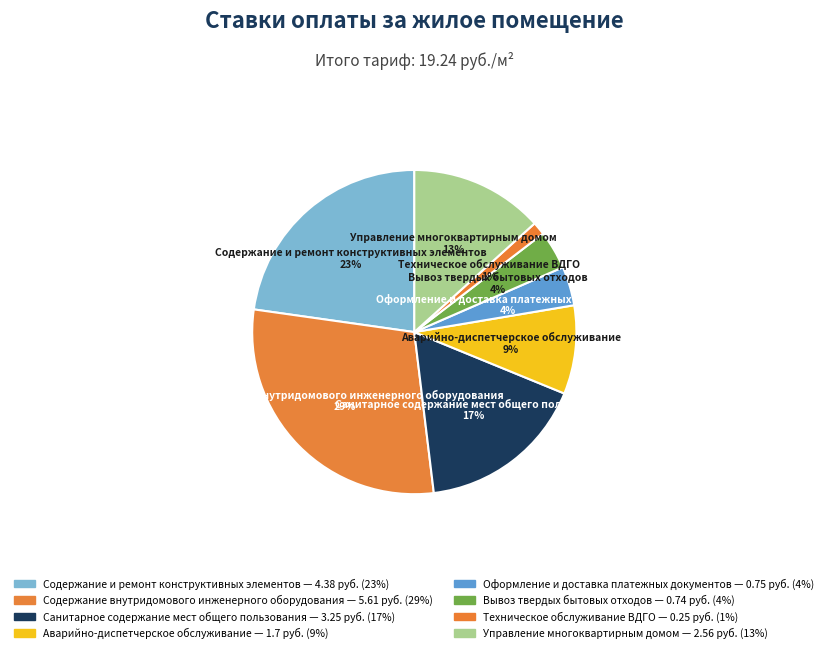

What is the ratio of the value at Аварийно-диспетчерское обслуживание to the value at Управление многоквартирным домом?

0.7